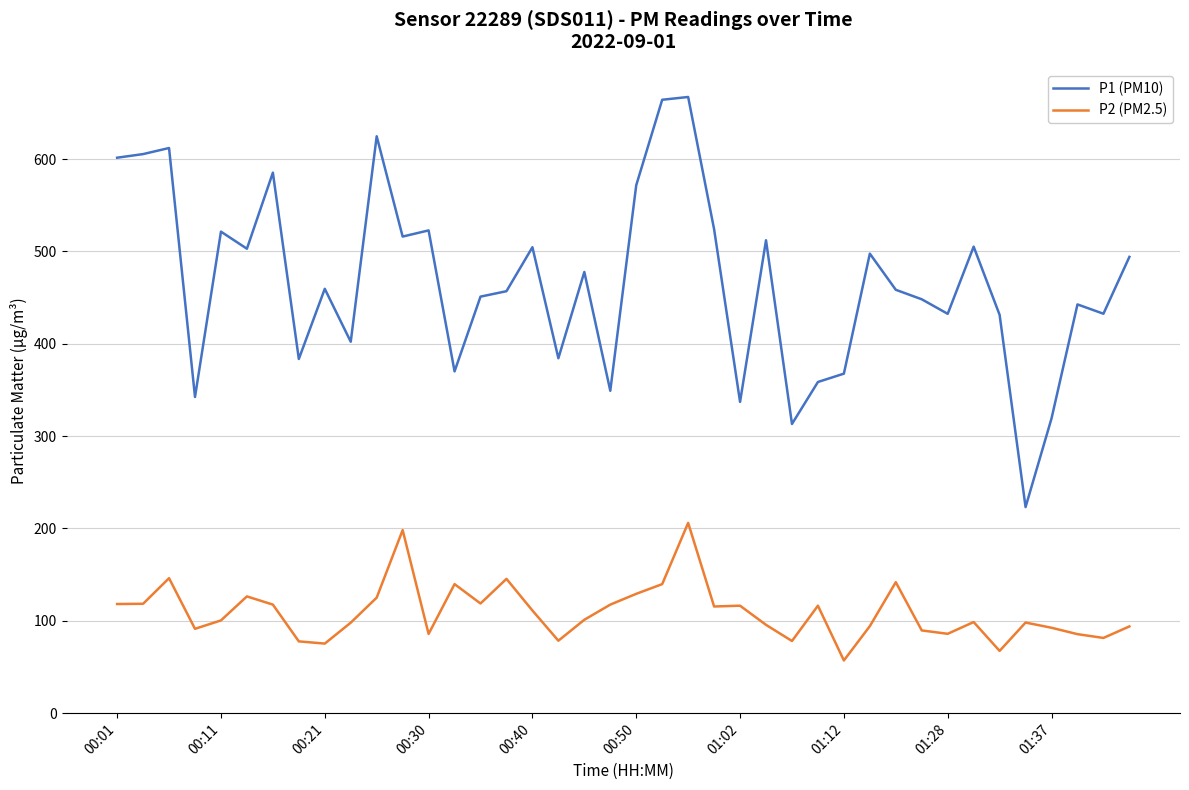

Which series has the widest spread of values?

P1 (PM10)